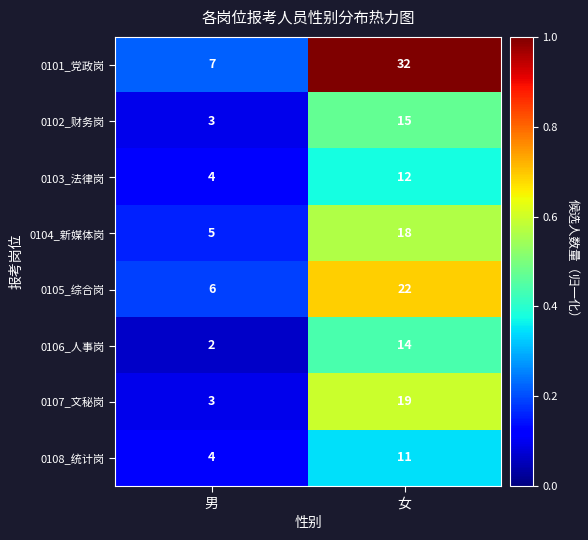

What is the difference between the 0105_综合岗 values at 男 and 女?

16